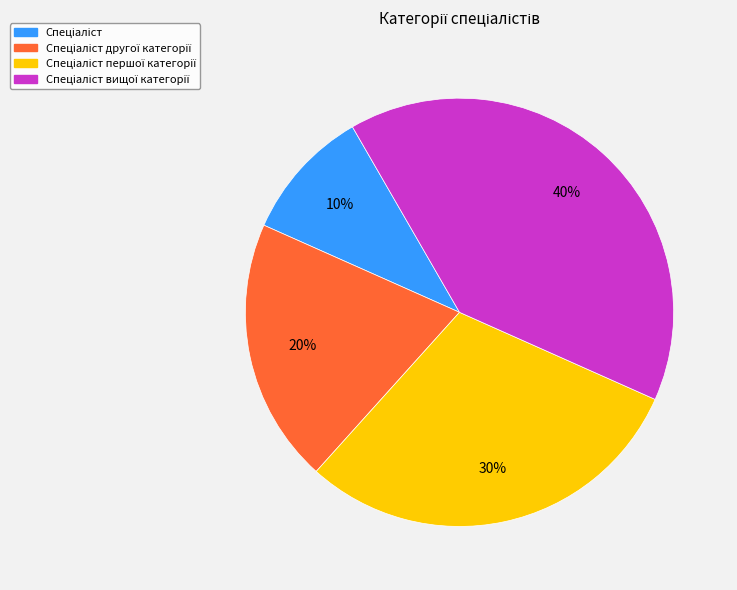

To the nearest percent, what is the difference between the largest and smallest slice percentages?

30%